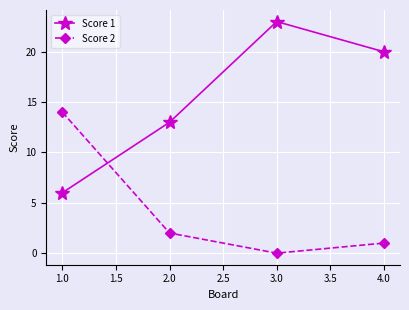

What is the label of the 1st point from the left?

1.0